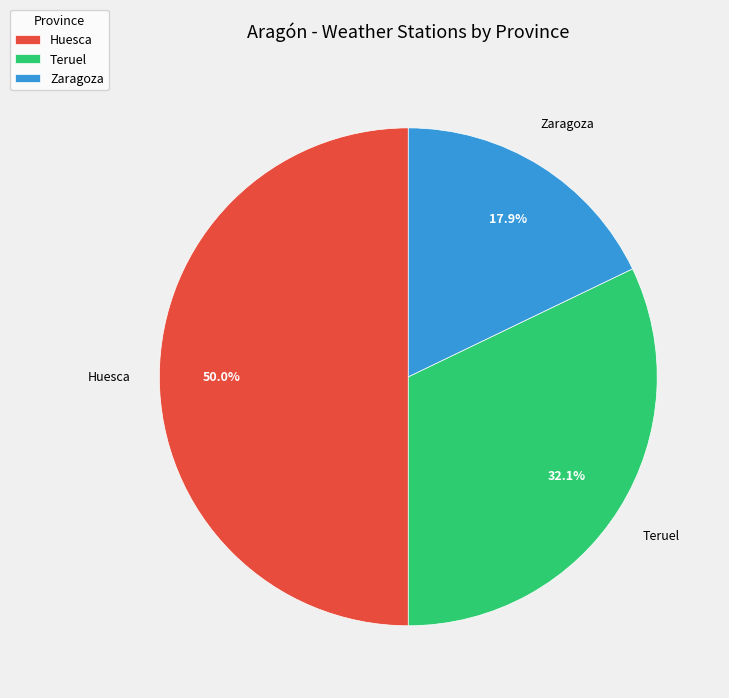

Is the sum of Teruel and Huesca greater than half?

Yes